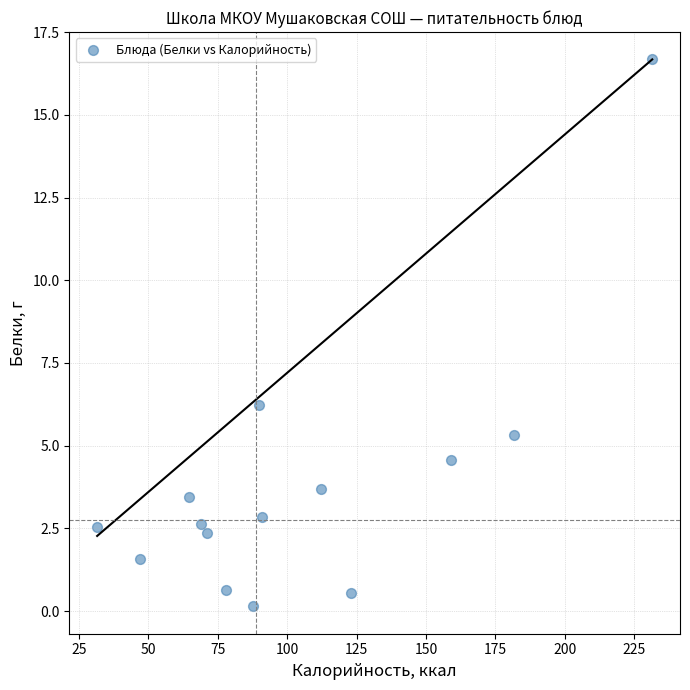

What is the range of X values (max minus min)?

200.0